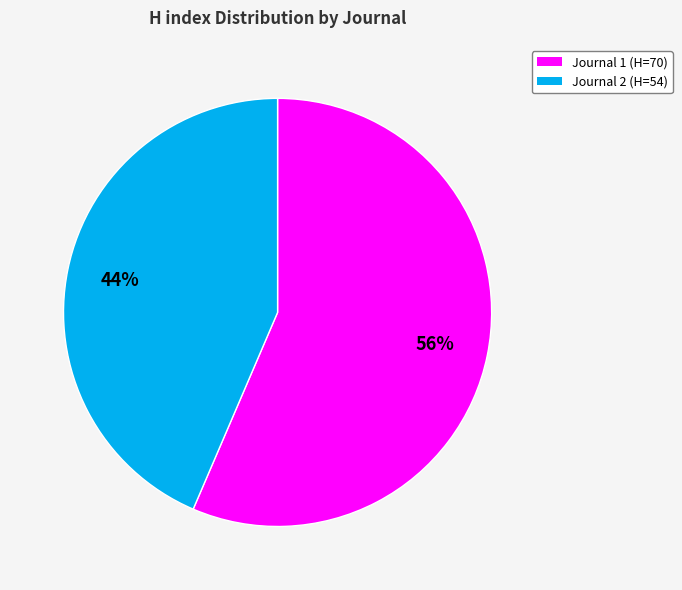

Is there a majority slice in this chart?

Yes